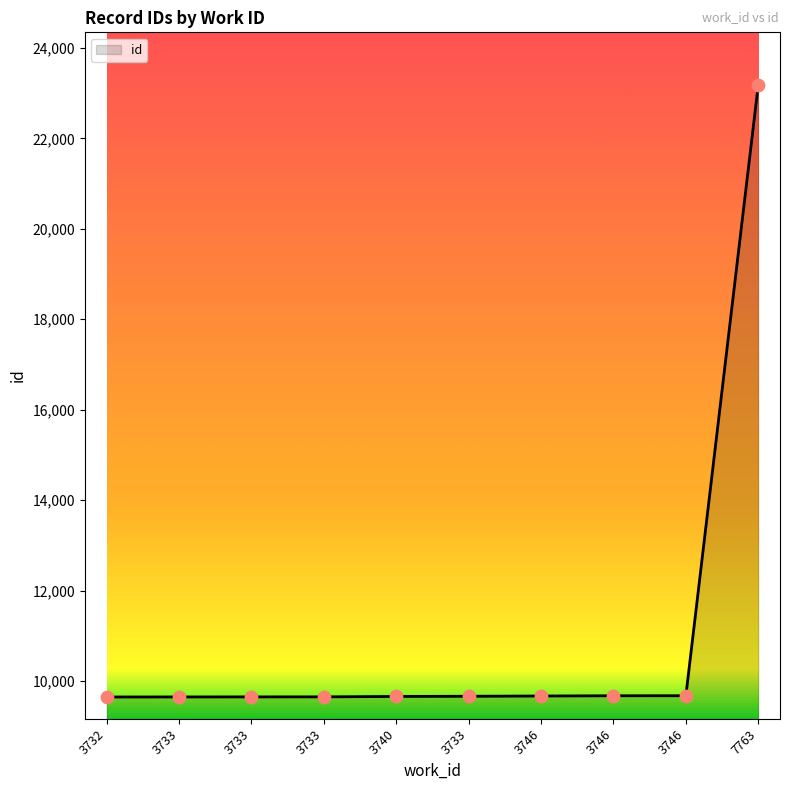

What is the change in value from 3732 to 3733?

+1